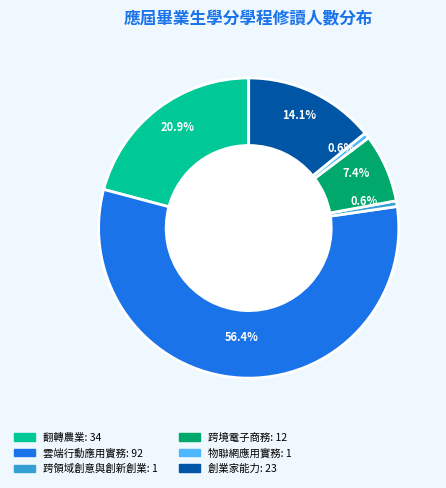

What is the total percentage of 跨領域創意與創新創業 and 創業家能力?

14.7%